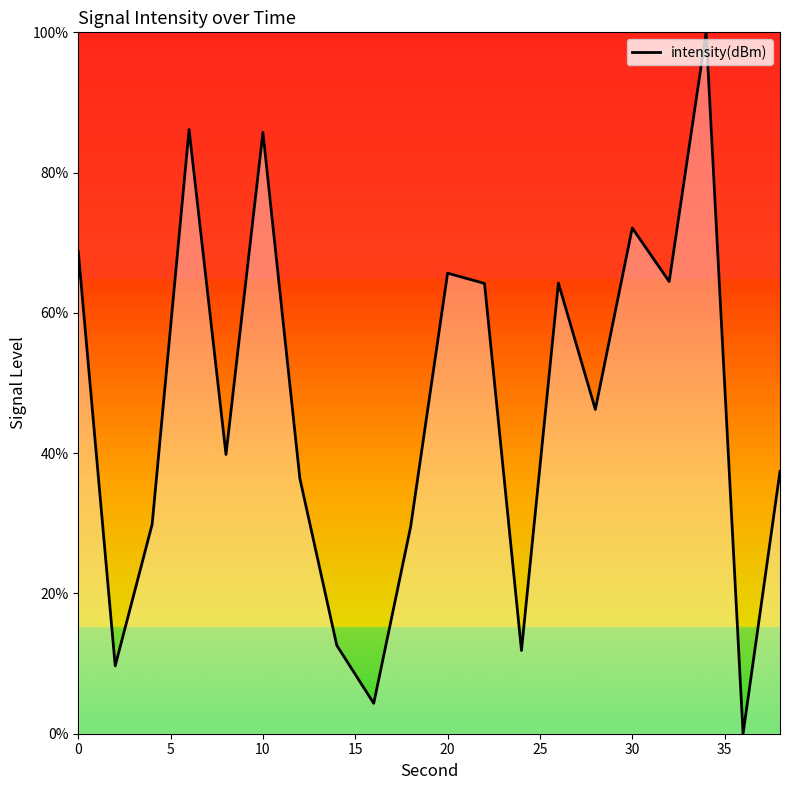

What is the difference between the maximum and minimum values?

100.0